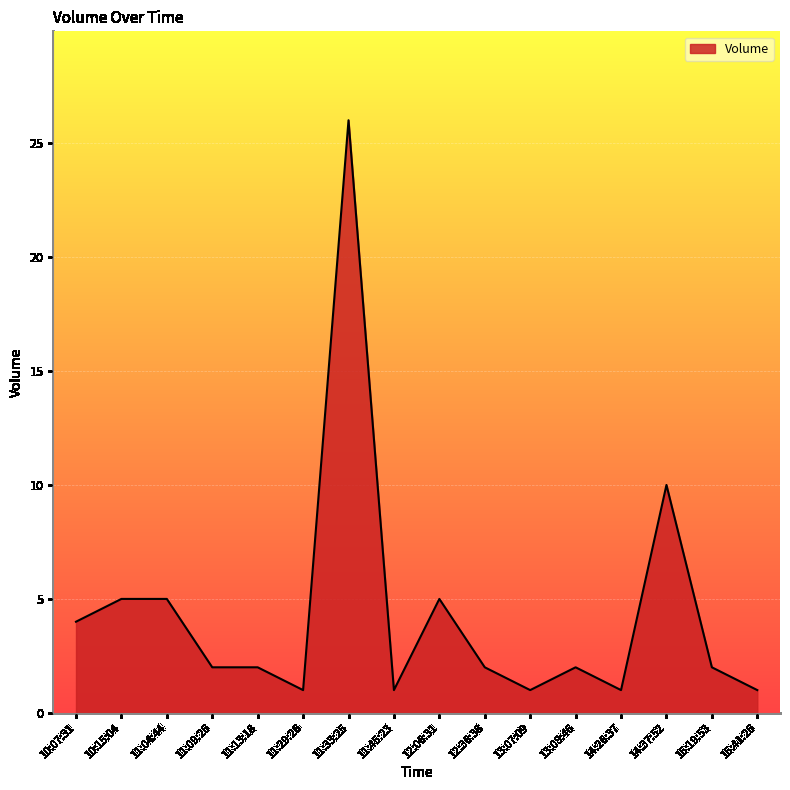

What is the maximum value shown in the chart?

26